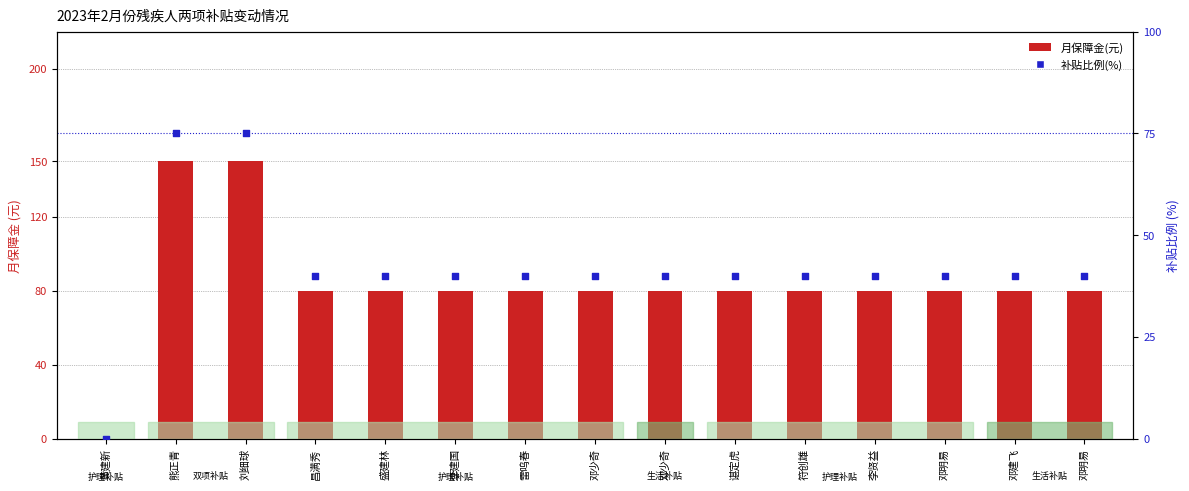

What is the total value across all series at 邓少奇?

120